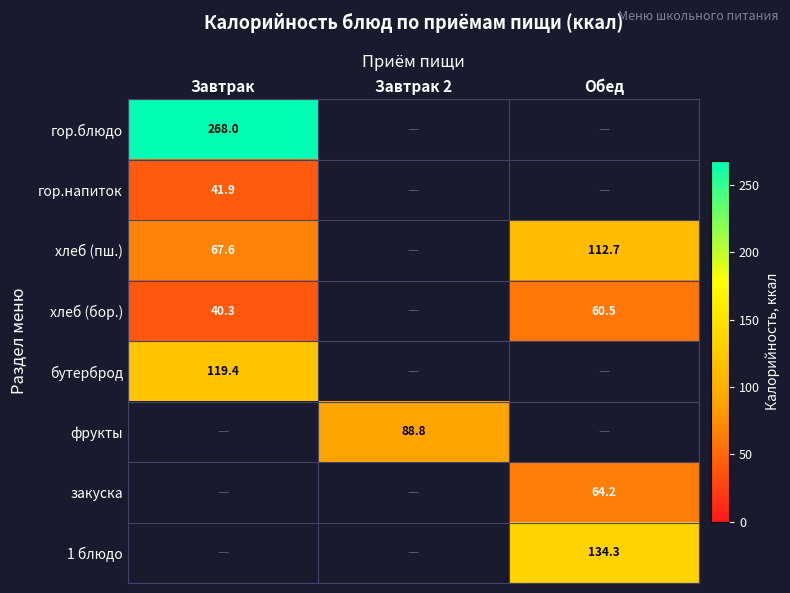

Between Завтрак and Завтрак 2, which is larger?

Завтрак